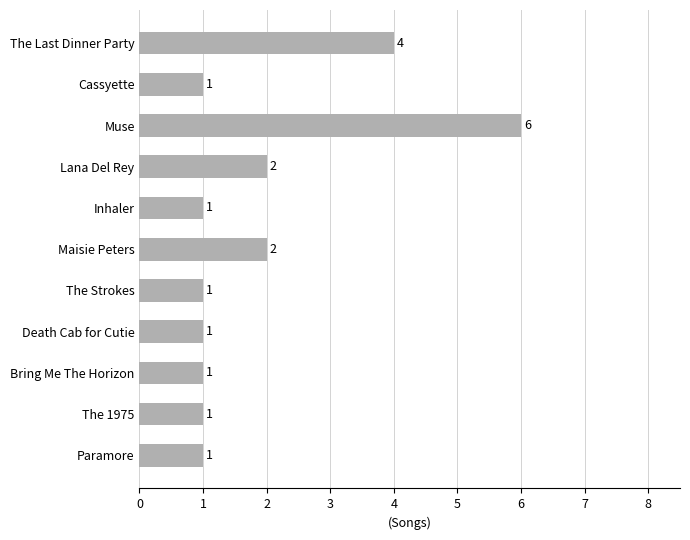

Are the bars grouped side by side (vs. stacked)?

No